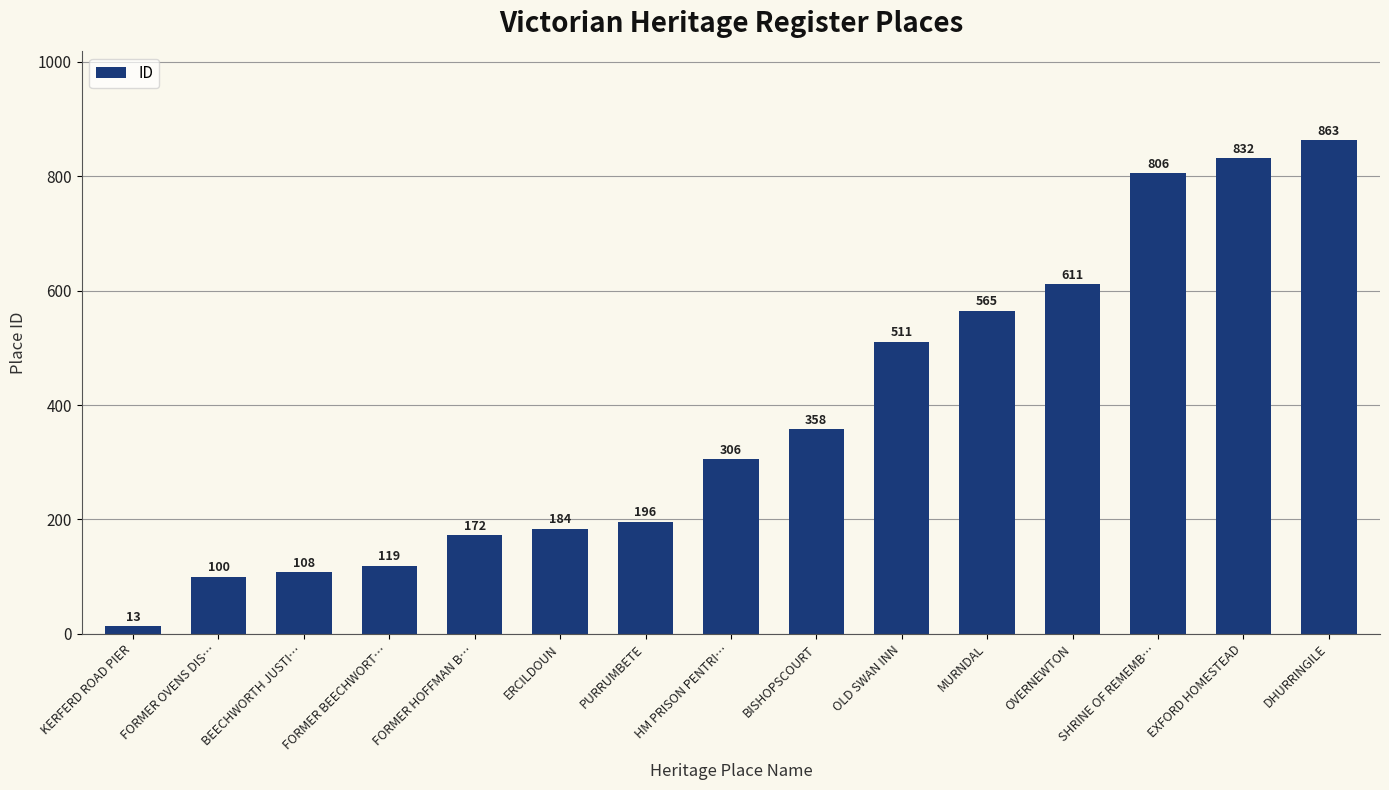

Rank the categories by value from highest to lowest.

DHURRINGILE, EXFORD HOMESTEAD, SHRINE OF REMEMB…, OVERNEWTON, MURNDAL, OLD SWAN INN, BISHOPSCOURT, HM PRISON PENTRI…, PURRUMBETE, ERCILDOUN, FORMER HOFFMAN B…, FORMER BEECHWORT…, BEECHWORTH JUSTI…, FORMER OVENS DIS…, KERFERD ROAD PIER